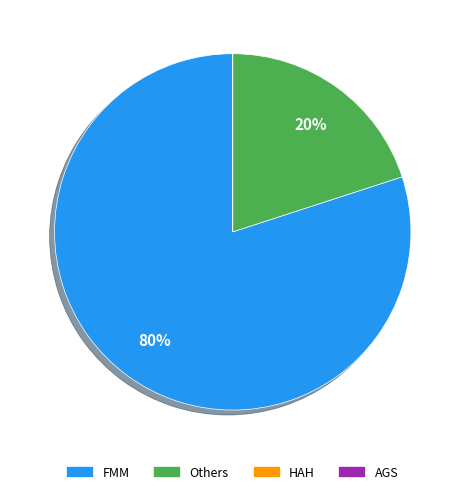

To the nearest percent, what percentage of the pie is FMM?

80%